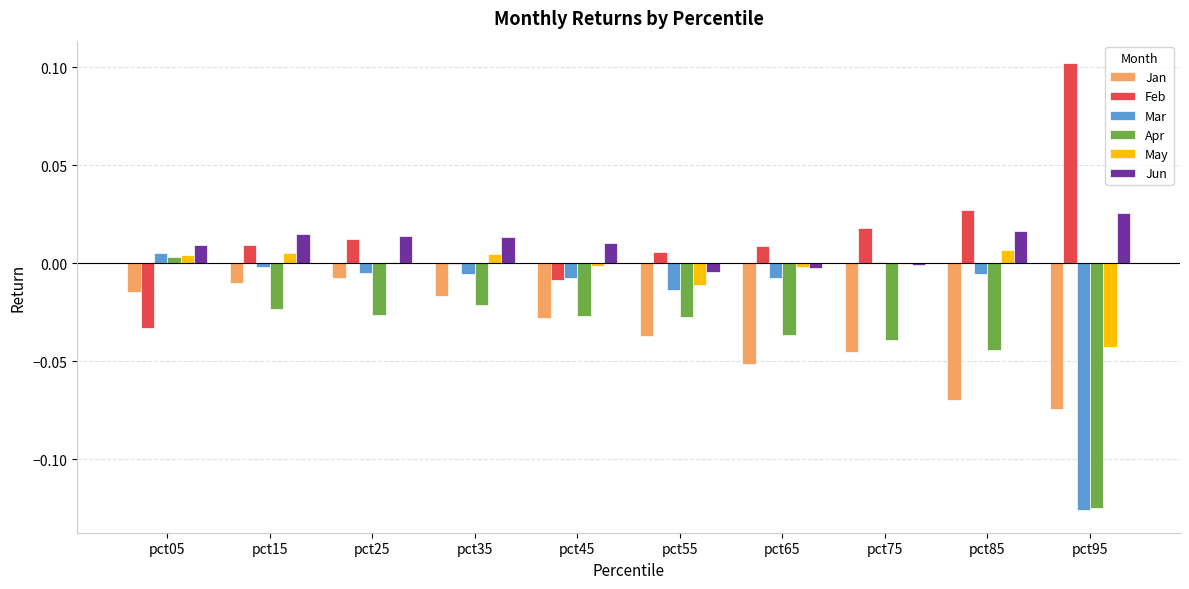

Which series has the largest total across all categories?

Feb